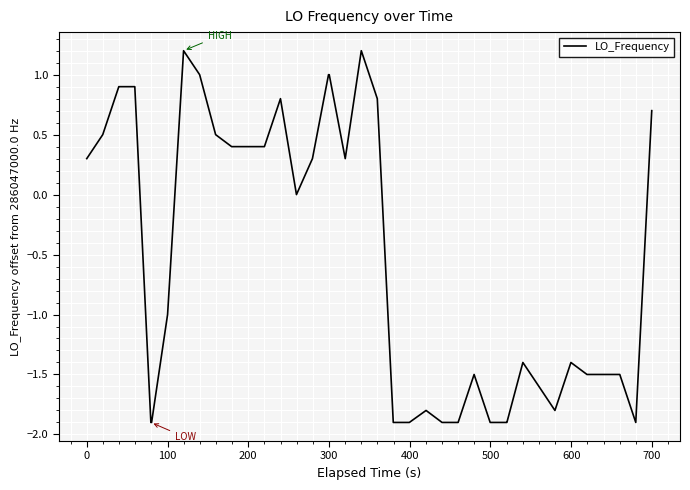

What is the maximum value shown in the chart?

1.2